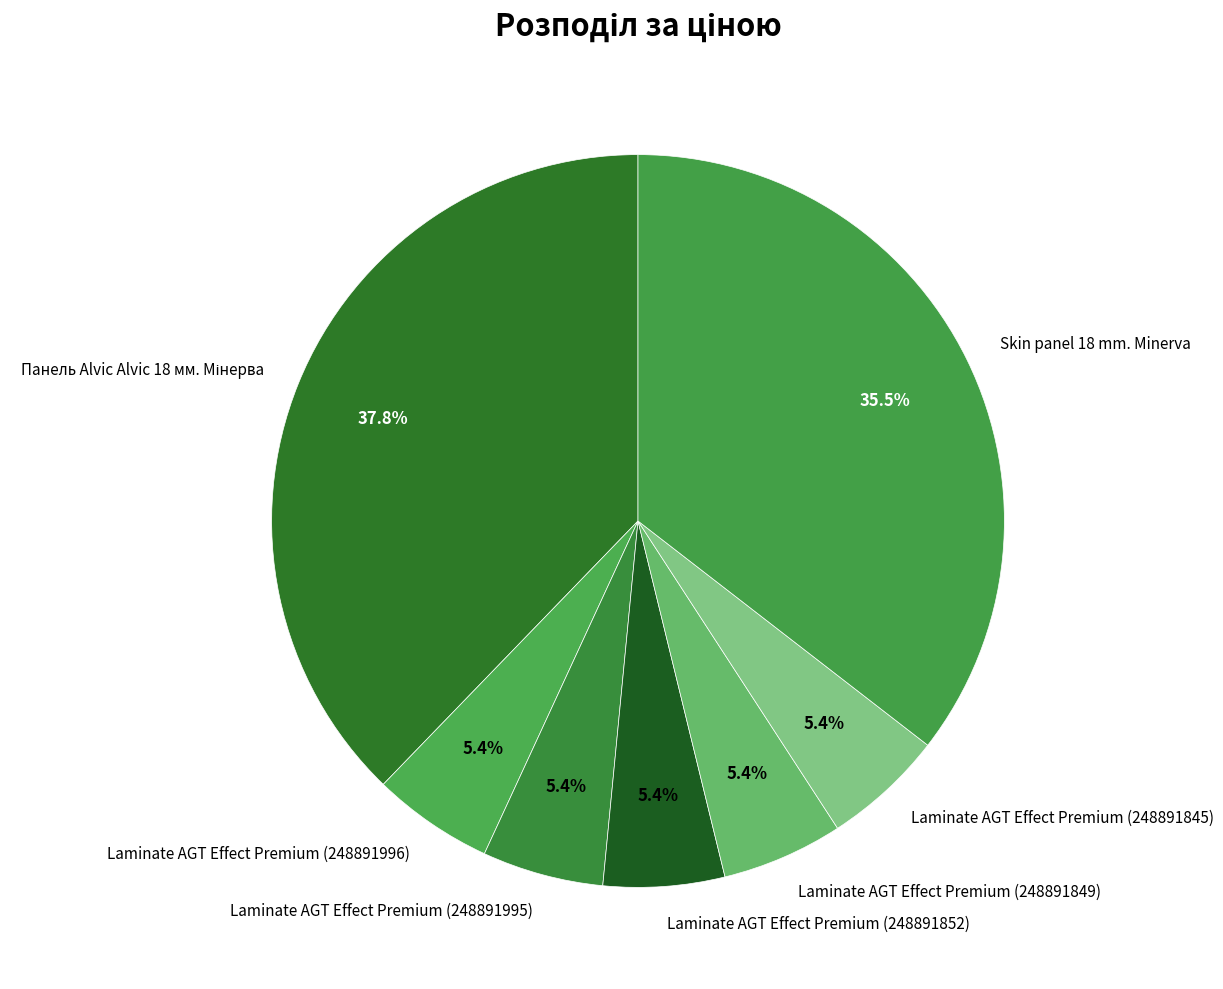

Combined, do Laminate AGT Effect Premium (248891849) and Laminate AGT Effect Premium (248891995) account for over 50%?

No